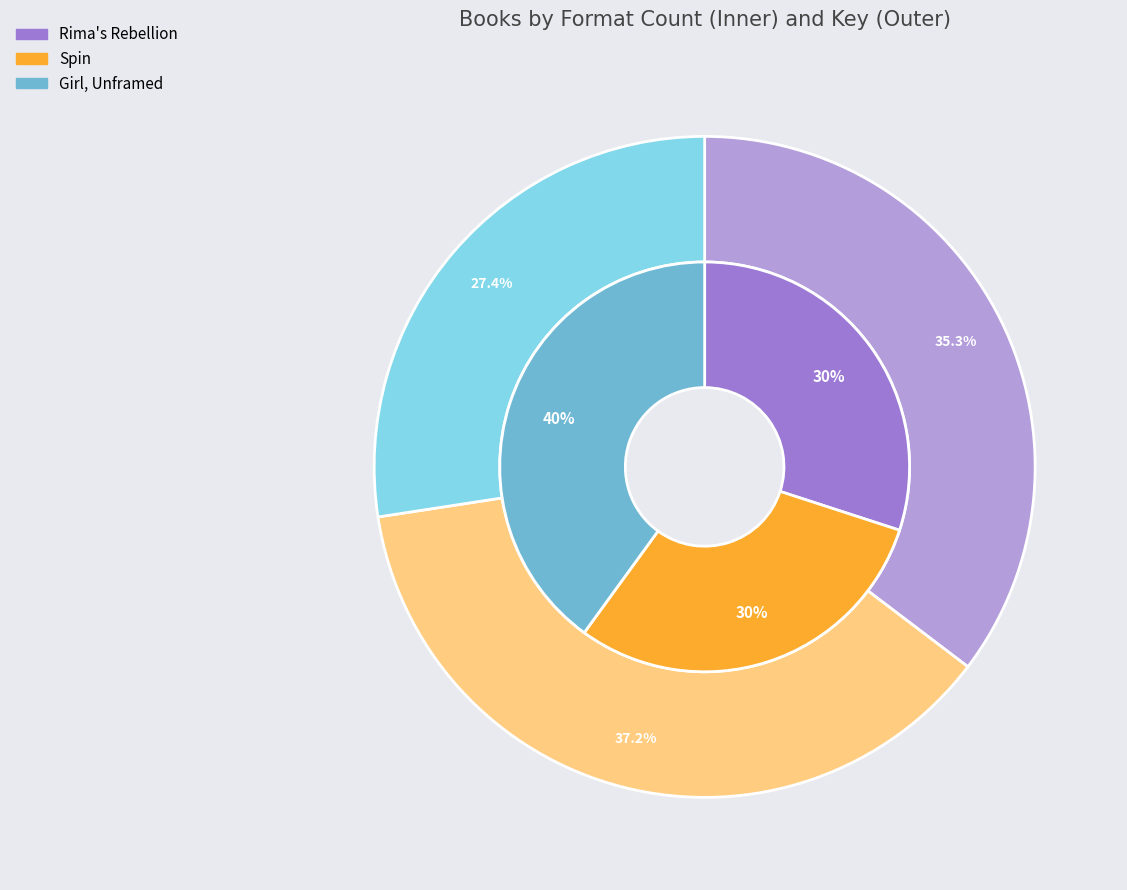

Is it true that Girl, Unframed is 42% of the pie?

False